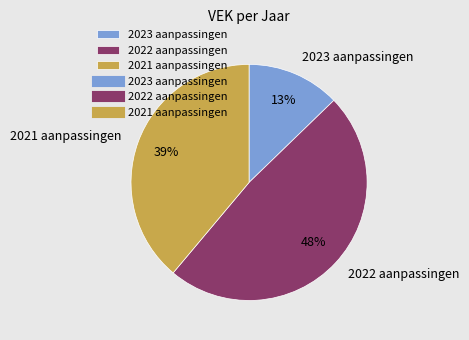

To the nearest percent, what percentage of the pie is 2023 aanpassingen?

13%